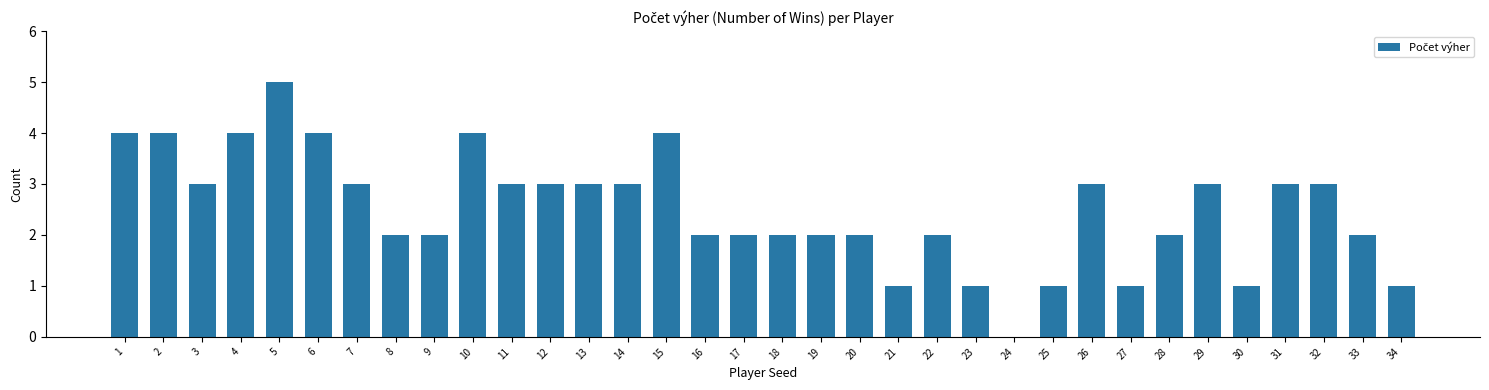

Are the bars horizontal?

No